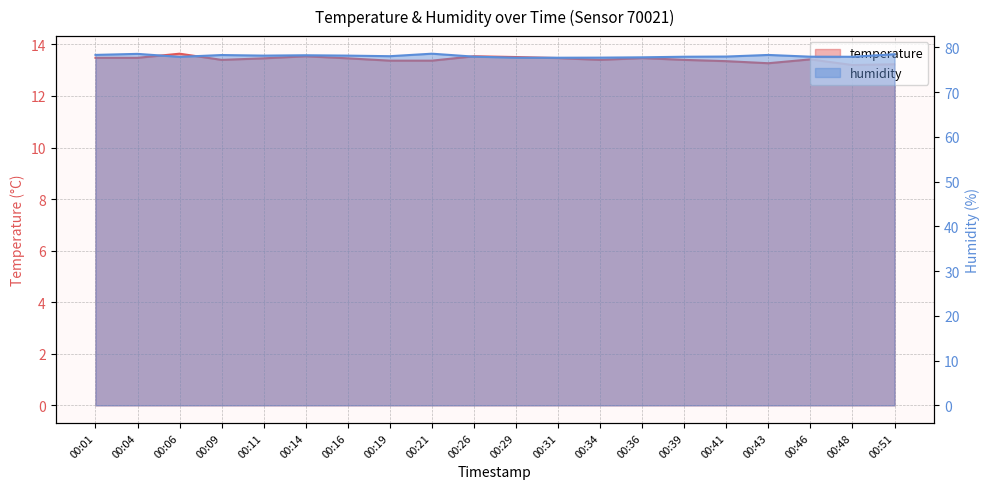

What is the sum of all temperature values?

268.5